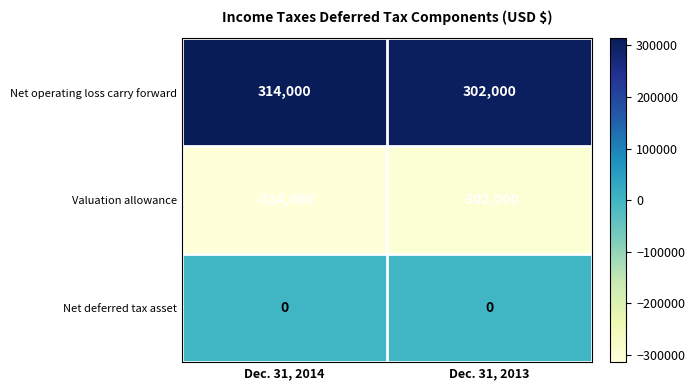

Reading right to left, list all the values displayed in this chart.

Net operating loss carry forward: Dec. 31, 2013=302000	Dec. 31, 2014=314000
Valuation allowance: Dec. 31, 2013=-302000	Dec. 31, 2014=-314000
Net deferred tax asset: Dec. 31, 2013=0	Dec. 31, 2014=0